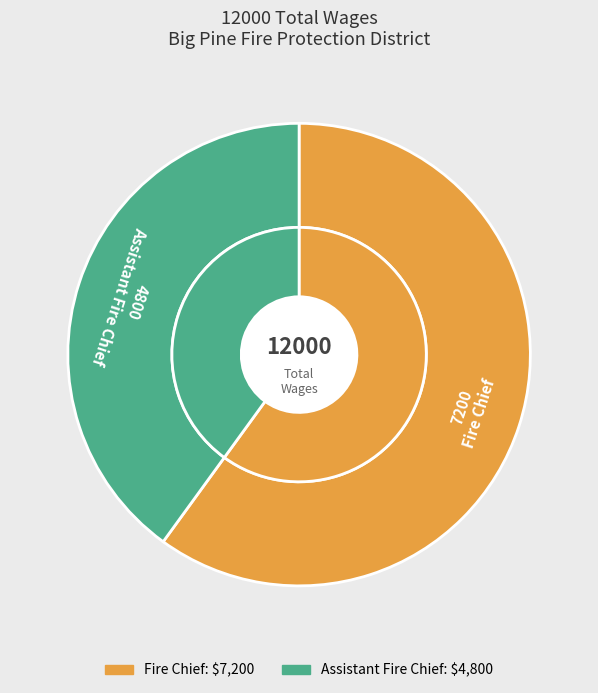

Between Assistant Fire Chief and Fire Chief, which is larger?

Fire Chief